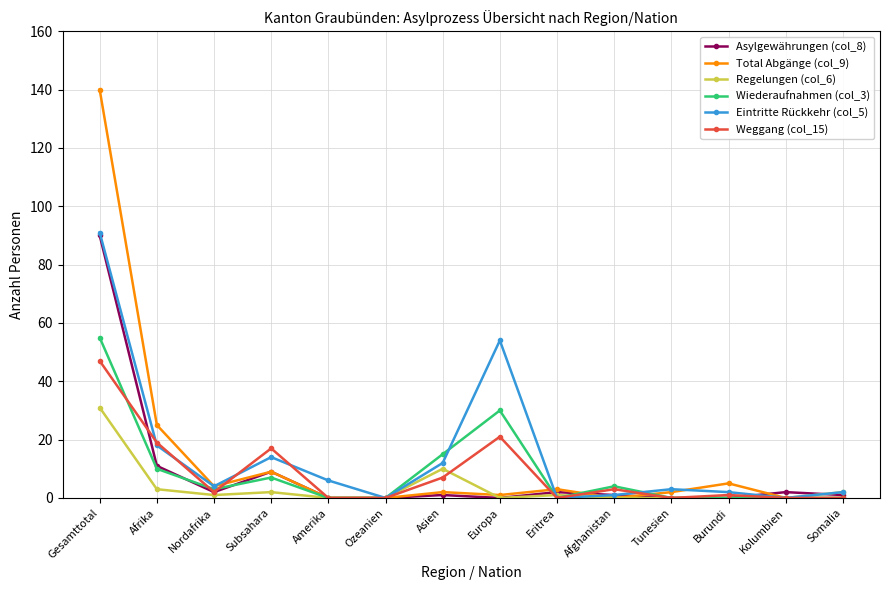

Where is the first local maximum for Wiederaufnahmen (col_3)?

Subsahara